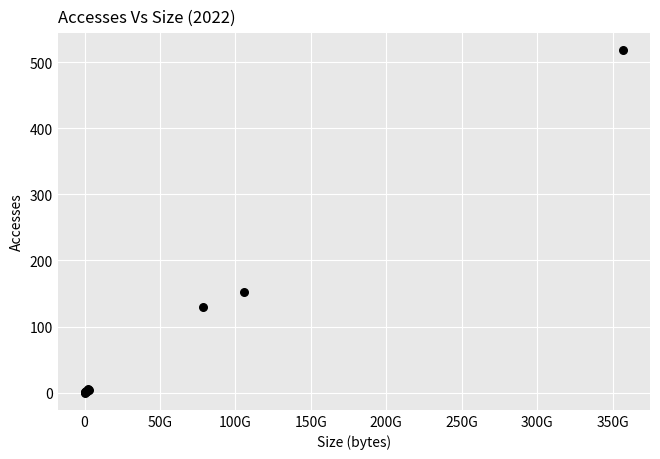

What Y value in the scatter plot is closest to 259?

153